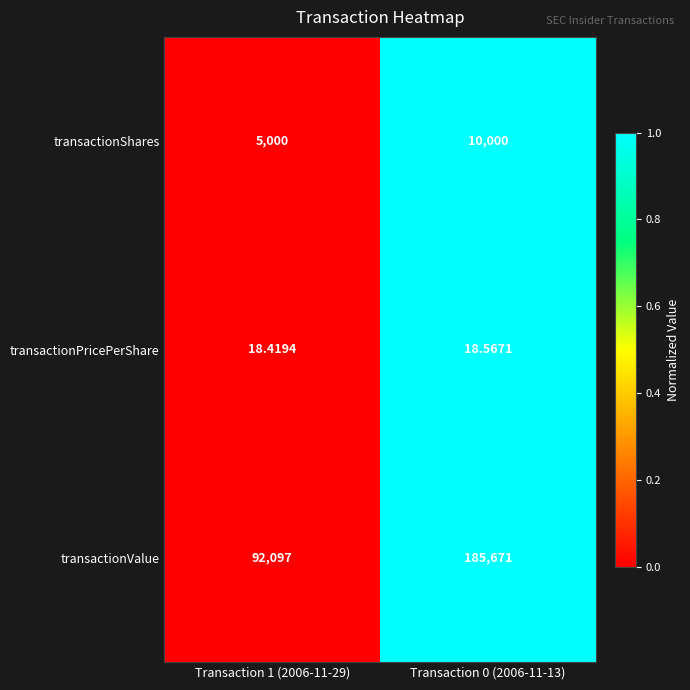

Which series has the largest total across all categories?

transactionValue